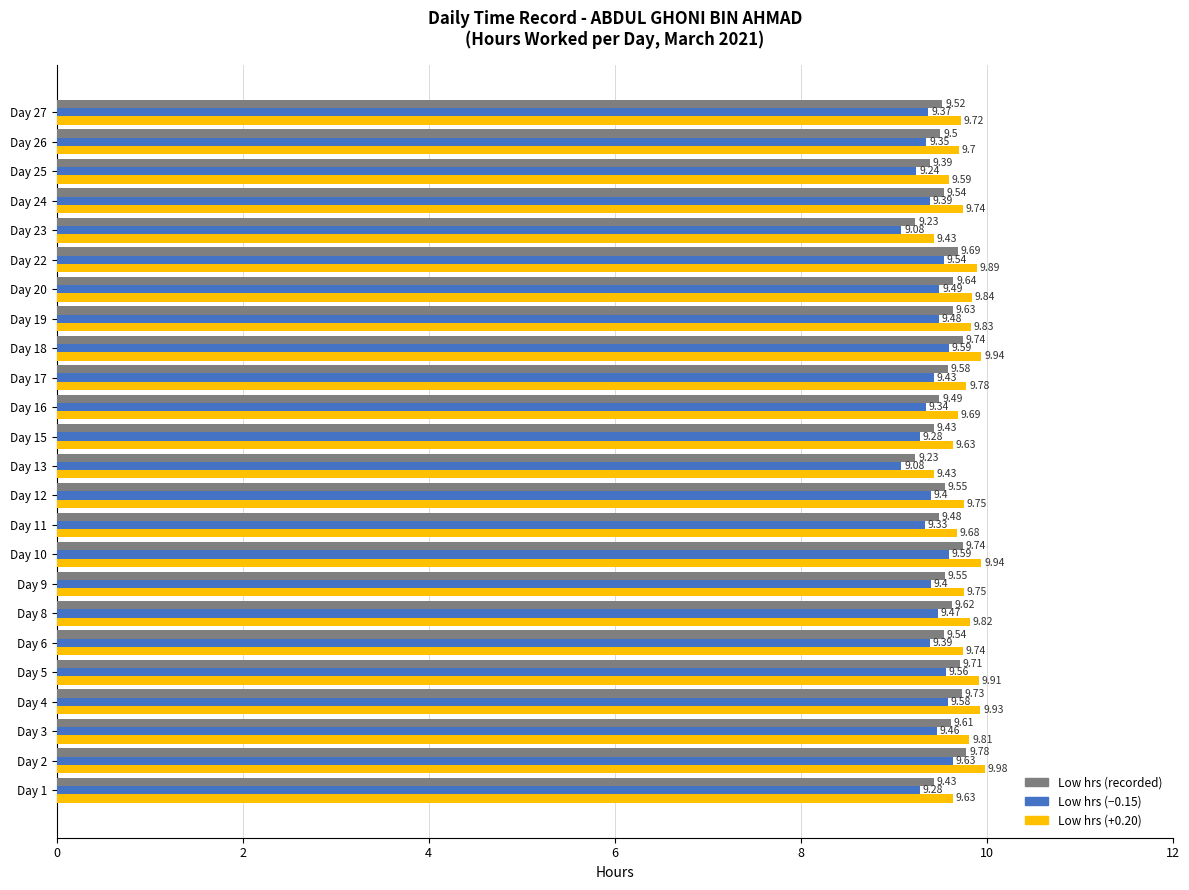

What is the total value across all series at Day 12?

28.7